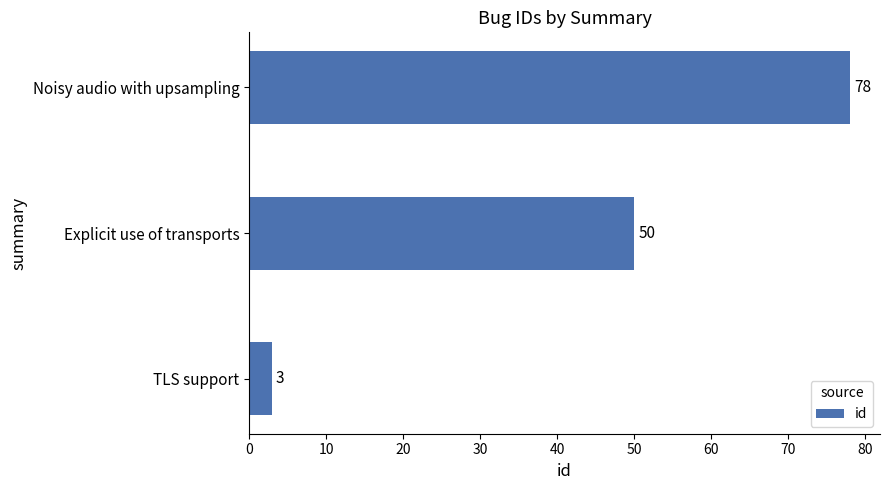

How many values are between 3 and 78?

3